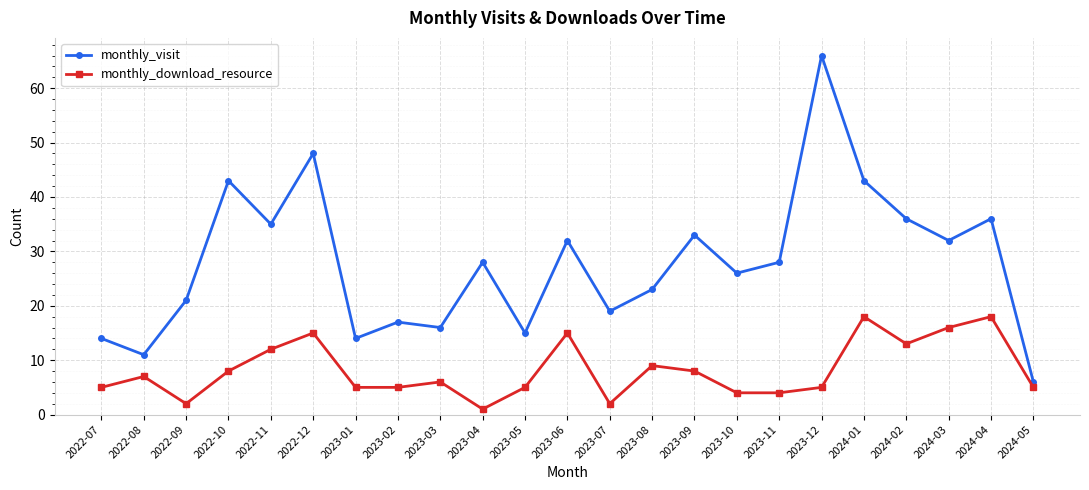

What is the spread (max minus min) of values at 2023-08?

14